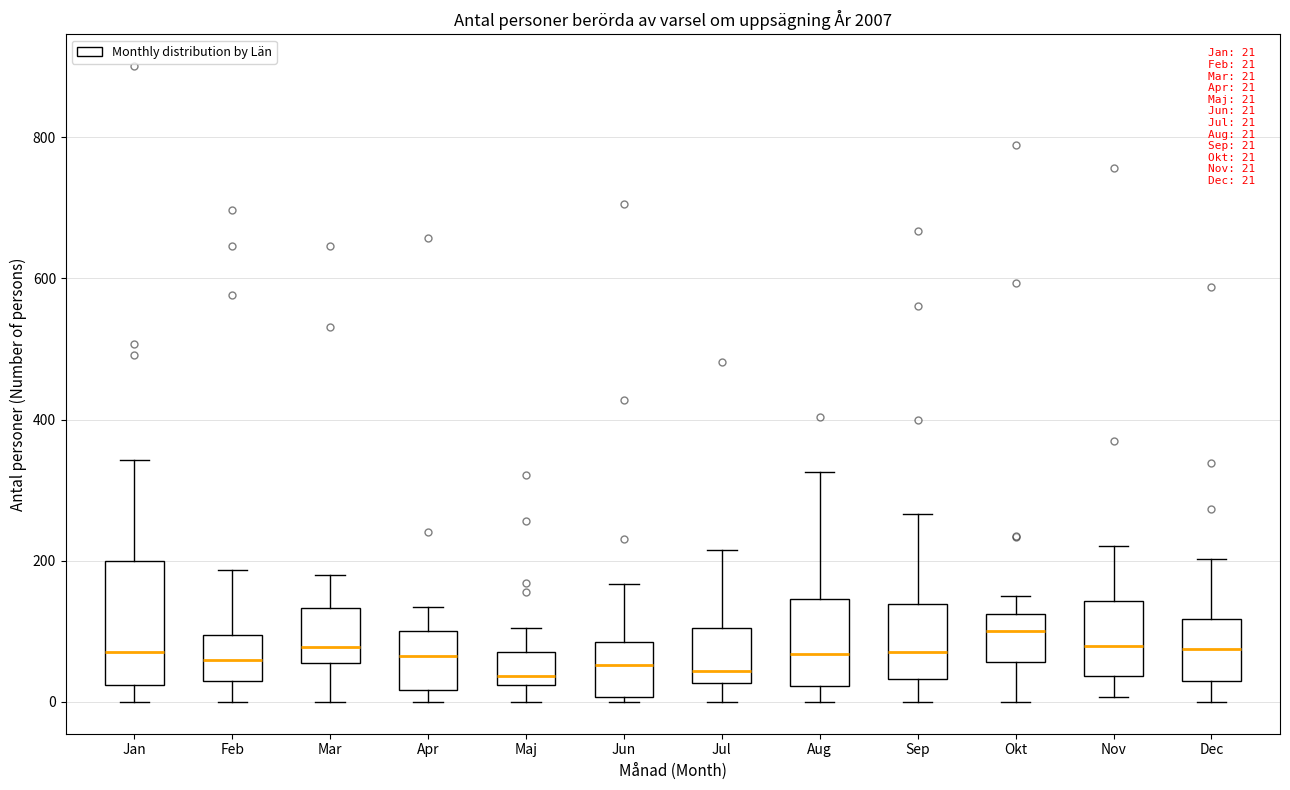

Which box is the tallest, from its lower edge to its upper edge?

Jan